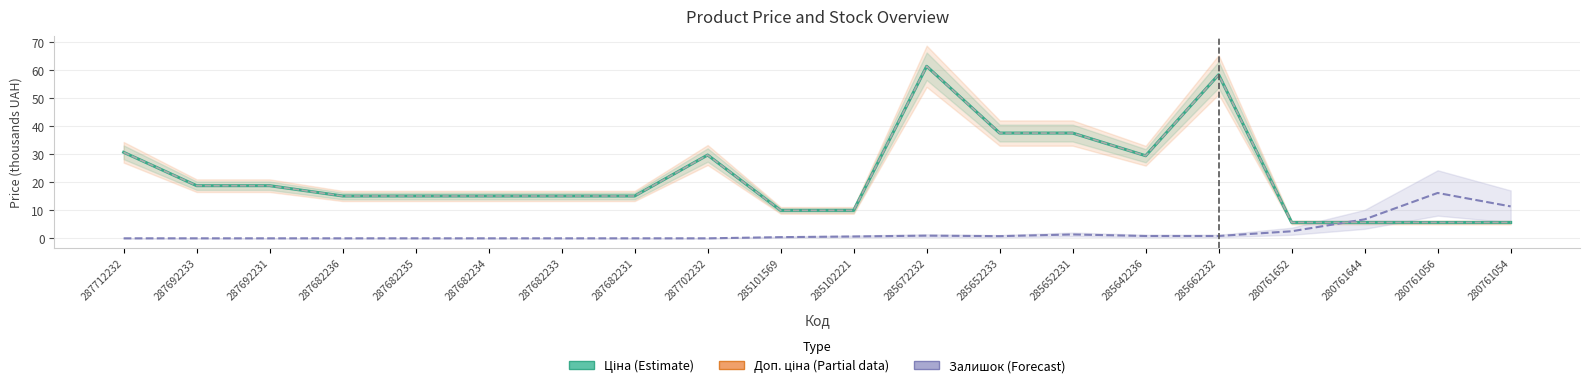

What is the highest value of the Доп. ціна (Partial) series?

61.4